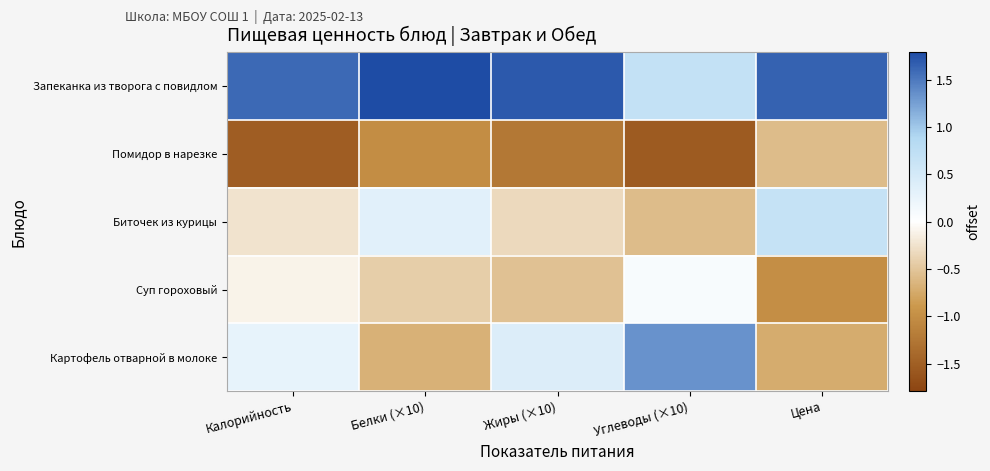

Which label corresponds to the largest value in the chart?

Белки (×10)